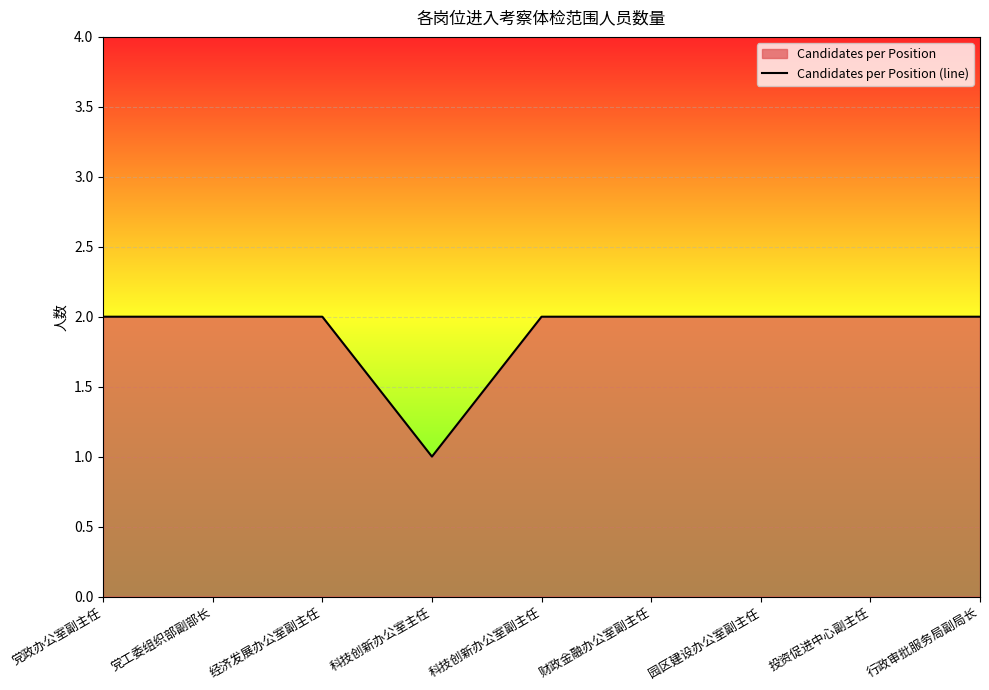

How many lines are shown in the chart?

1